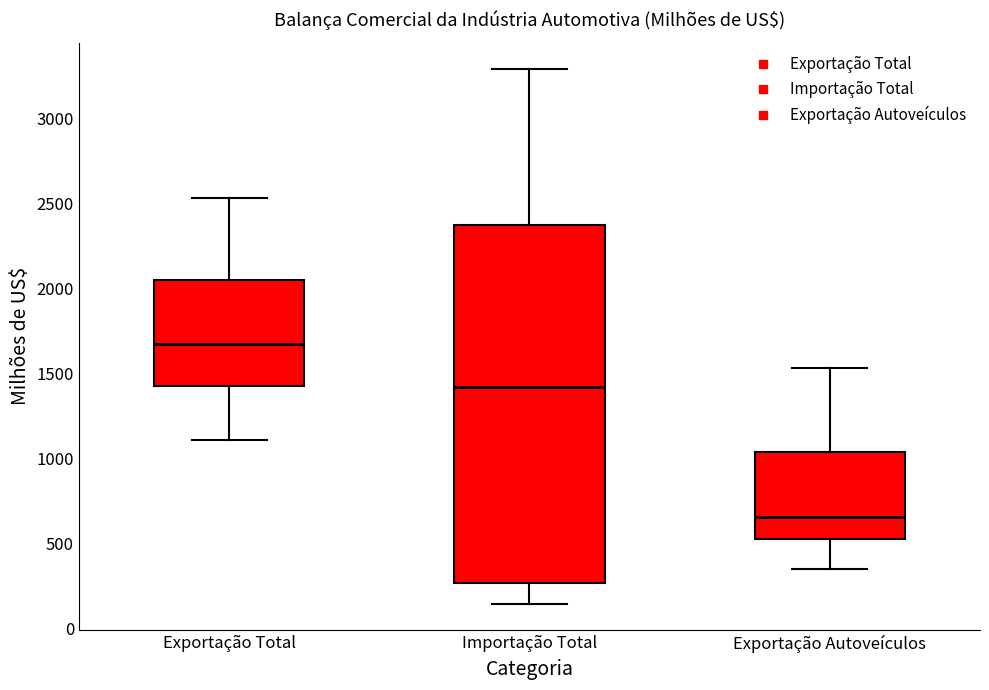

Where does the upper whisker of the box for Exportação Total end on the y-axis? The values are not printed on the chart, so give them approximately, as read against the axis.

2550